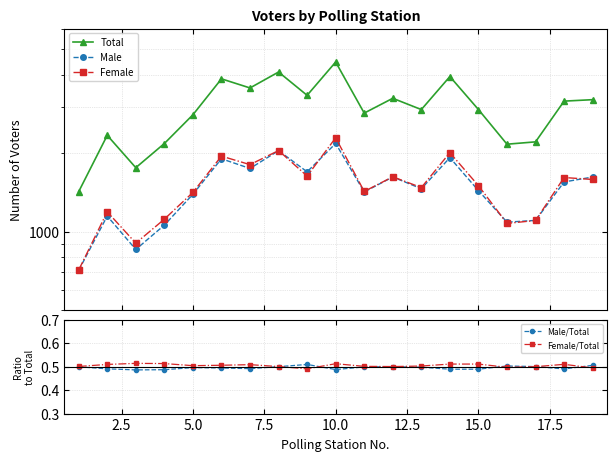

Count the Female/Total values in the range 0 to 1.

19